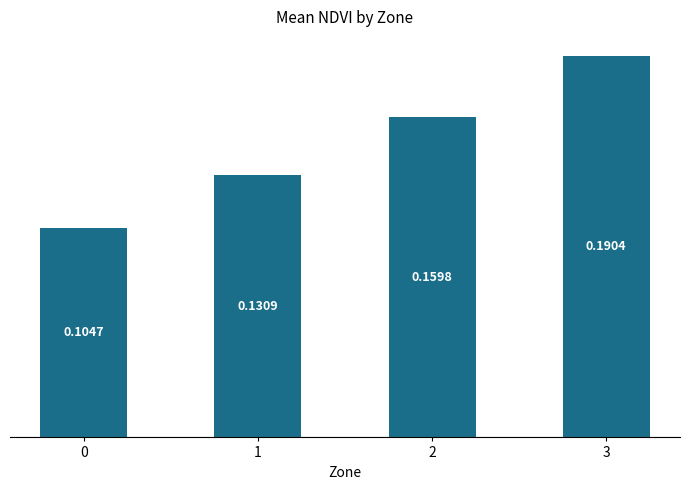

Rank the categories by value from lowest to highest.

0, 1, 2, 3